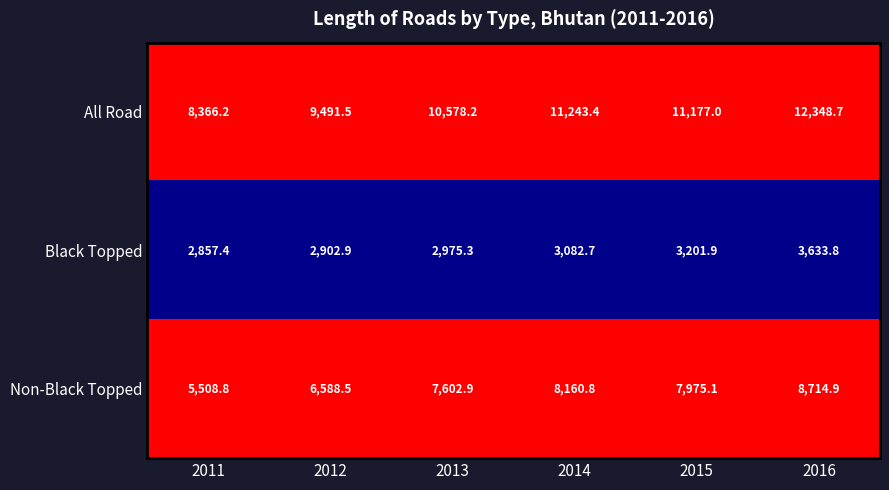

What is the spread (max minus min) of values at 2011?

5508.8